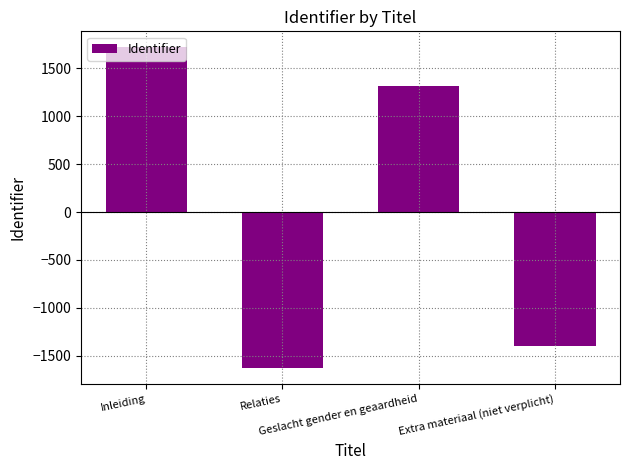

What position from the right is Relaties?

3